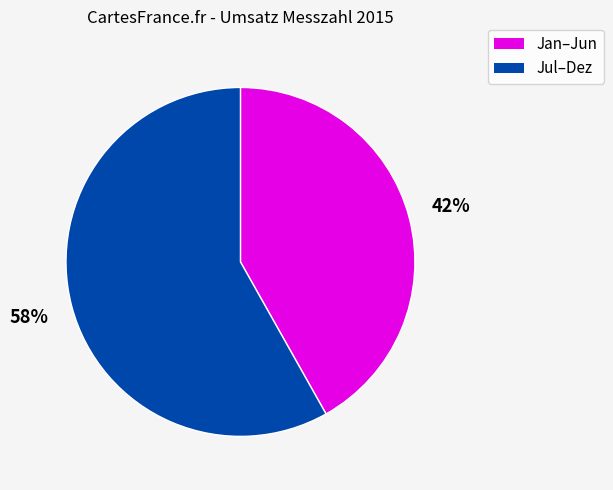

To the nearest percent, what is the average slice percentage?

50%